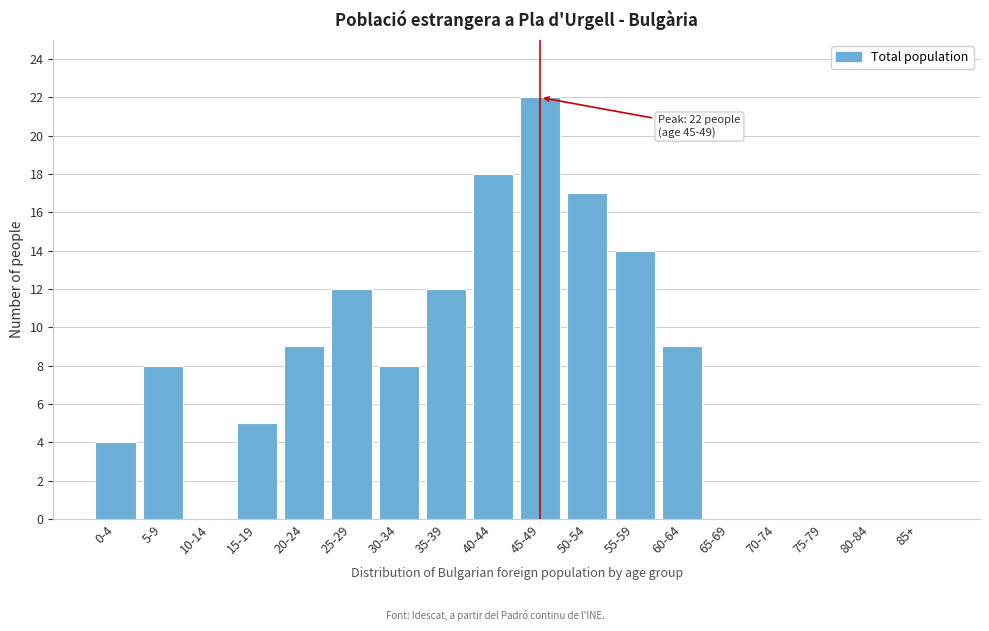

Reading left to right, what are all the values shown in this chart?

0-4=4	5-9=8	10-14=0	15-19=5	20-24=9	25-29=12	30-34=8	35-39=12	40-44=18	45-49=22	50-54=17	55-59=14	60-64=9	65-69=0	70-74=0	75-79=0	80-84=0	85+=0